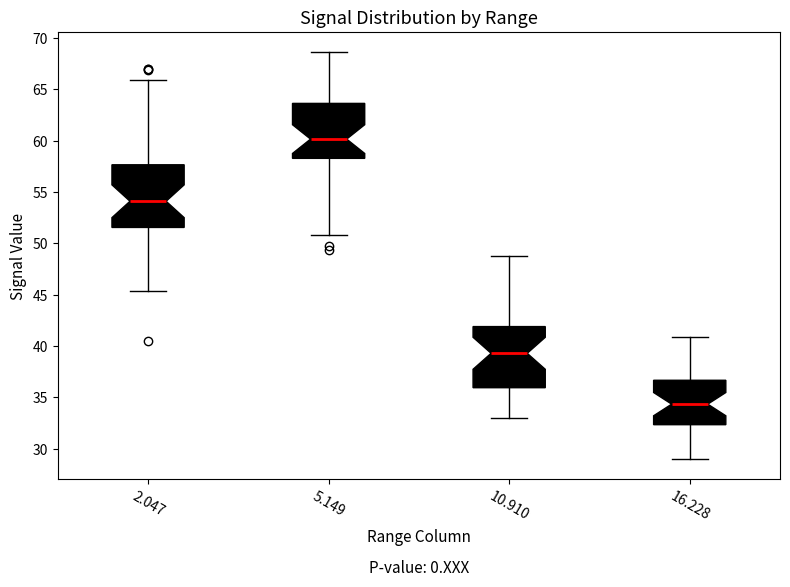

Where is the upper edge of the box at x = 2.047 on the y-axis? The values are not printed on the chart, so give them approximately, as read against the axis.

57.5